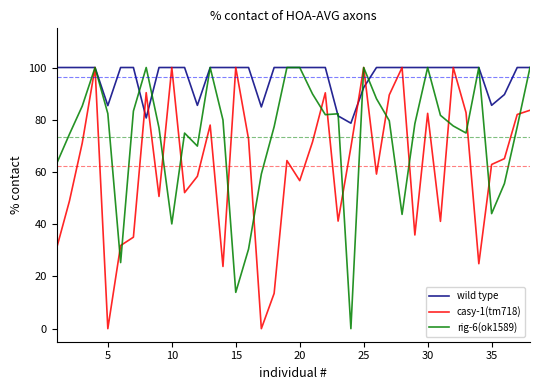

List the series in order of their overall mean, highest first.

wild type, rig-6(ok1589), casy-1(tm718)